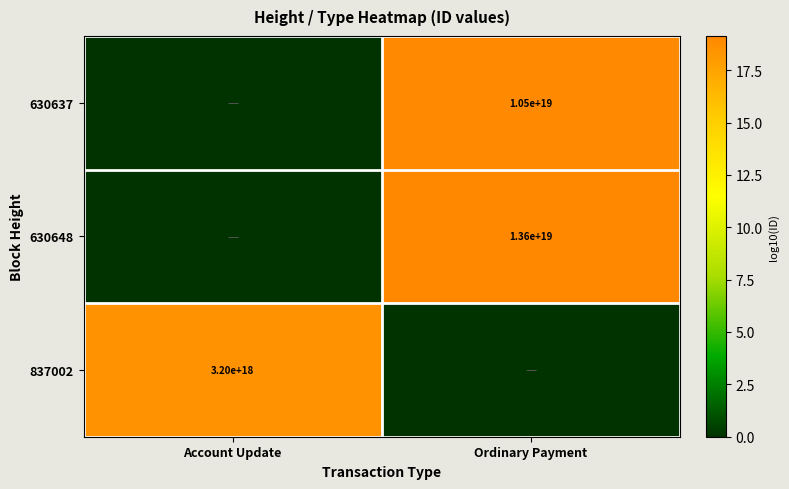

Is the value of 630648 at Ordinary Payment greater than the value of 837002 at Account Update?

Yes